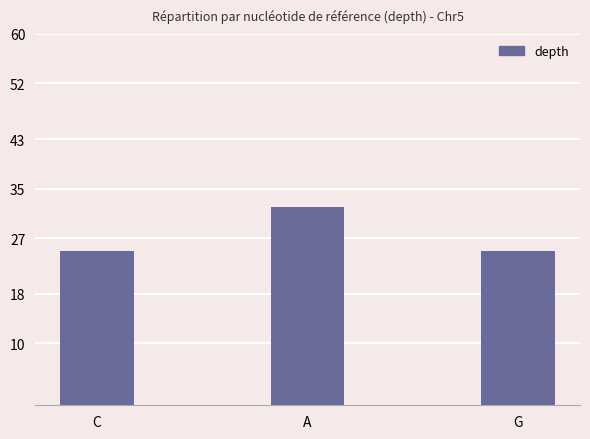

Reading left to right, transcribe all the data shown in this chart.

25	32	25